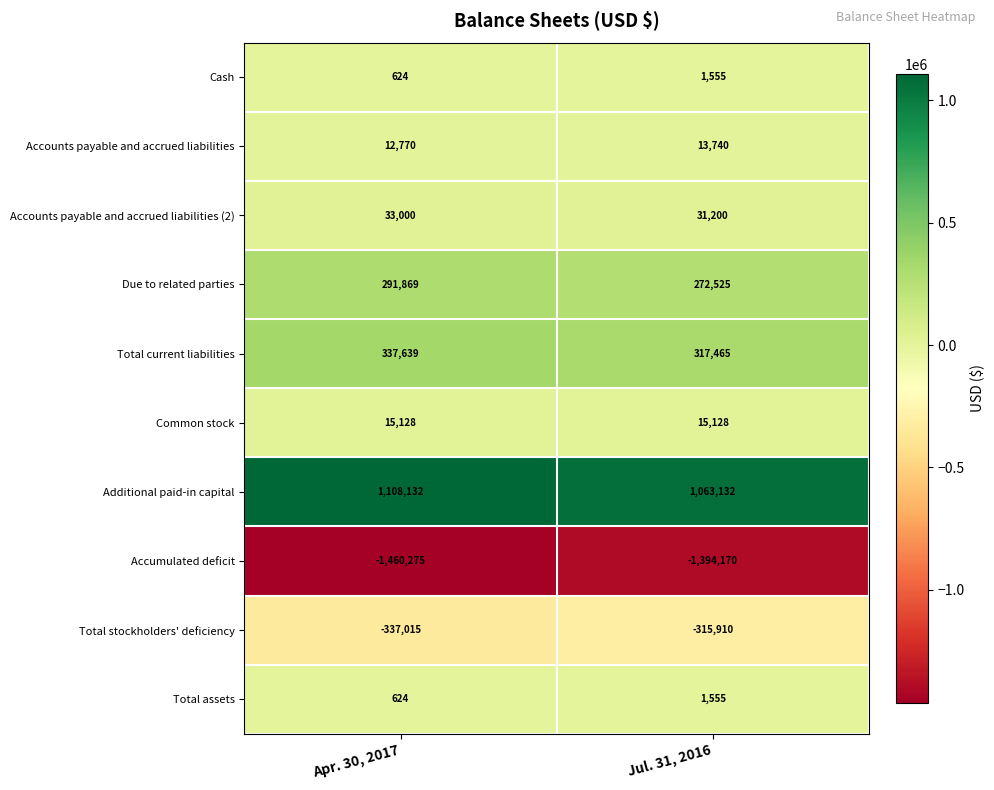

Rank the categories by Total stockholders' deficiency value from highest to lowest.

Jul. 31, 2016, Apr. 30, 2017